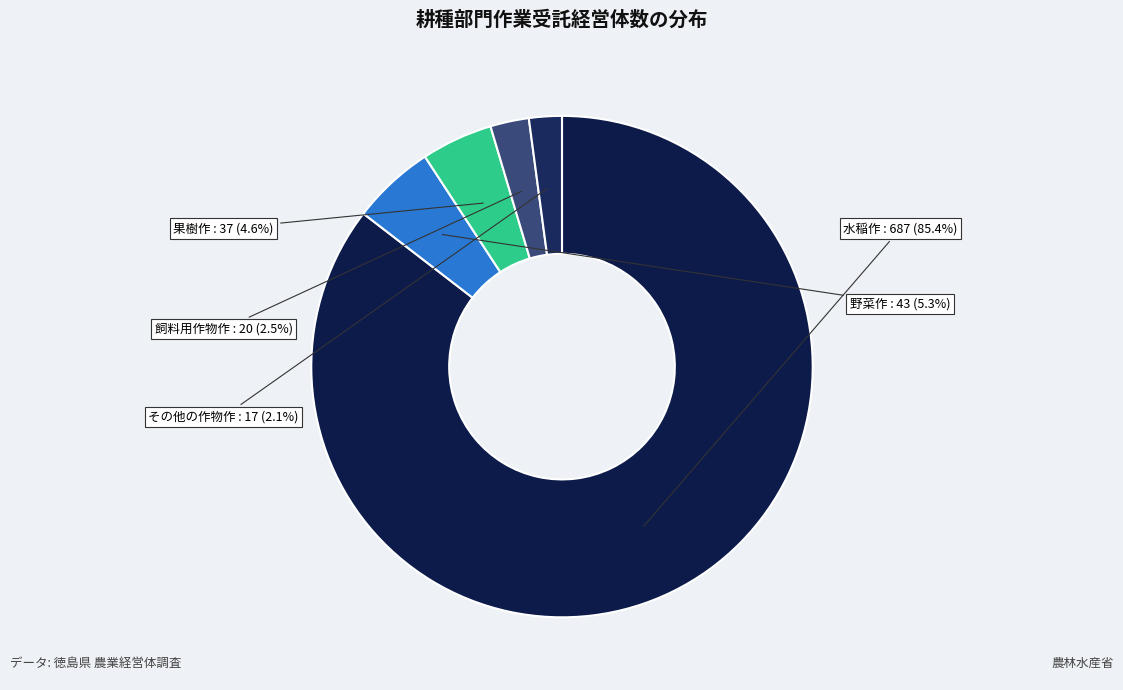

What is the largest slice in the pie chart?

水稲作